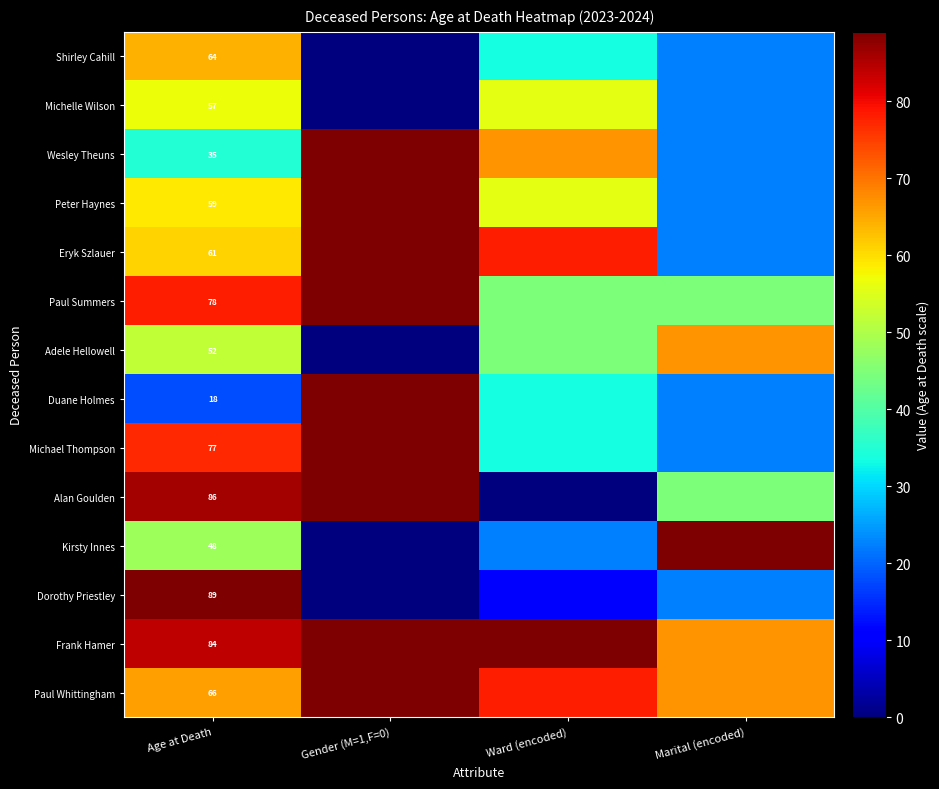

Rank the series at Age at Death from highest to lowest value.

Dorothy Priestley, Alan Goulden, Frank Hamer, Paul Summers, Michael Thompson, Paul Whittingham, Shirley Cahill, Eryk Szlauer, Peter Haynes, Michelle Wilson, Adele Hellowell, Kirsty Innes, Wesley Theuns, Duane Holmes